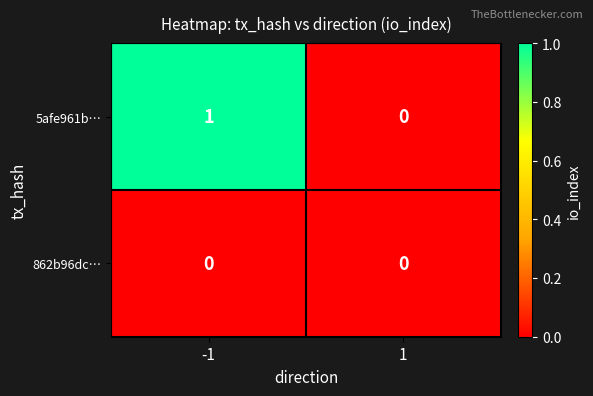

Count the number of categories in the chart.

2